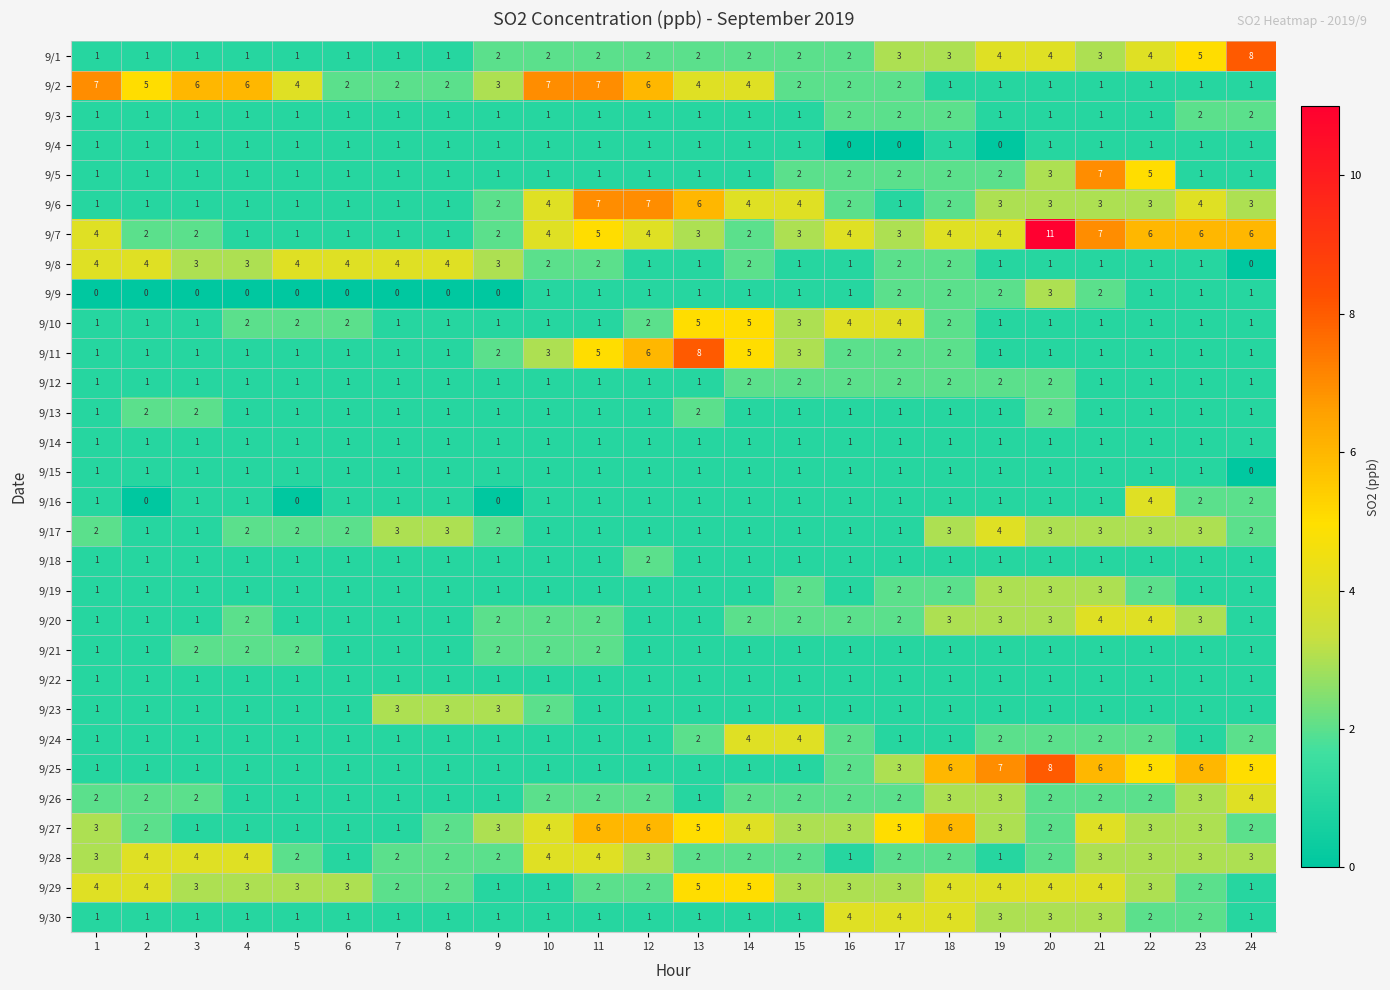

What is the difference between the highest and lowest values at 7?

4